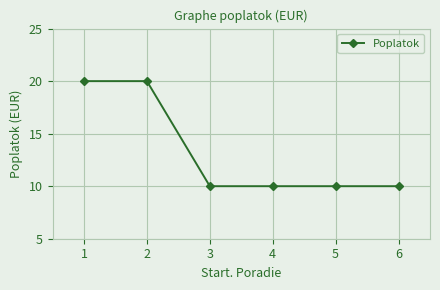

What value does the data have at 3, to the nearest 5?

10